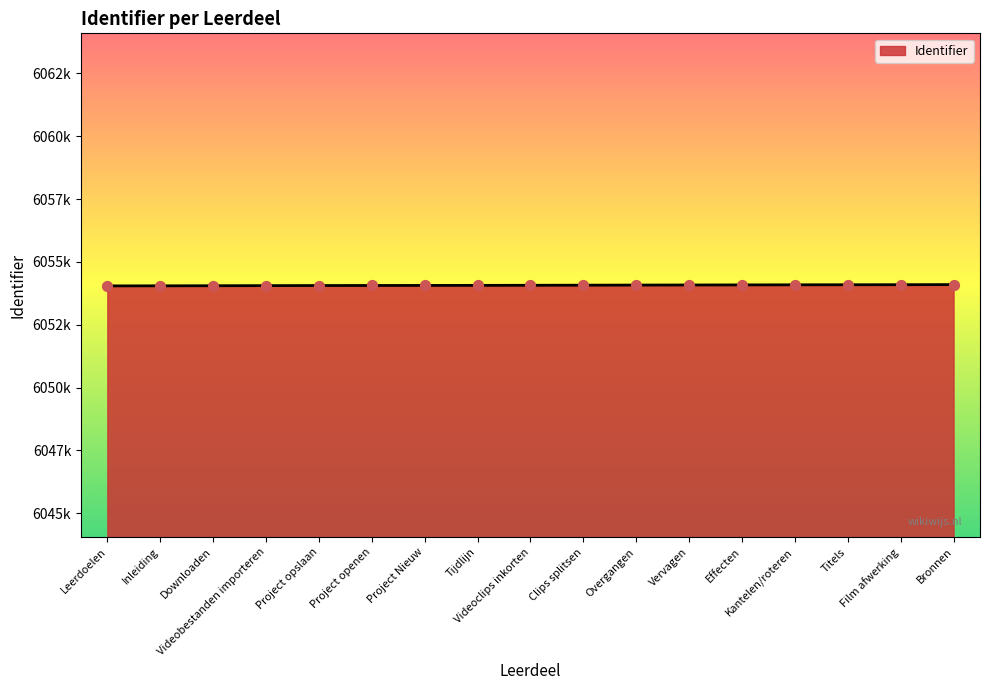

Approximately how many times larger is the value at Videobestanden importeren compared to Project opslaan?

1.0